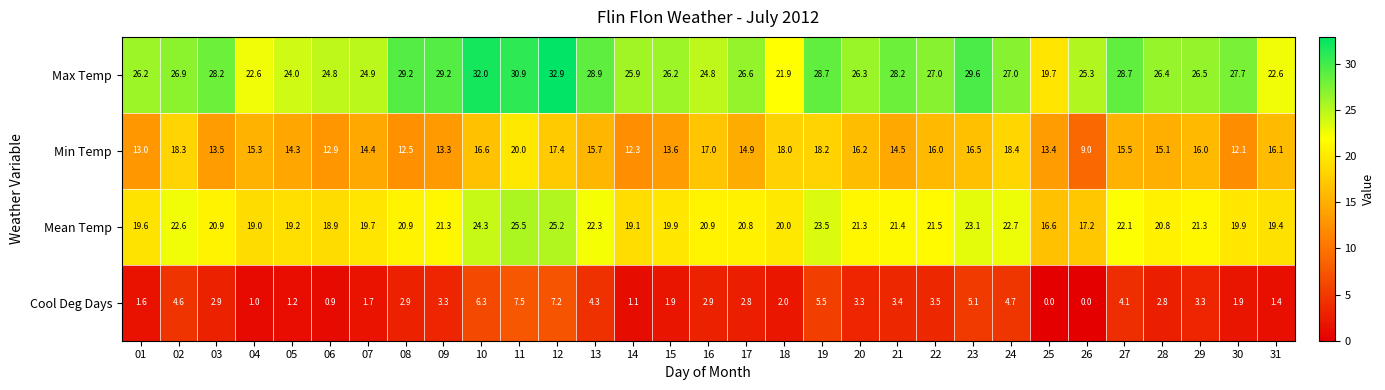

Where is Max Temp nearest to the value 26?

14